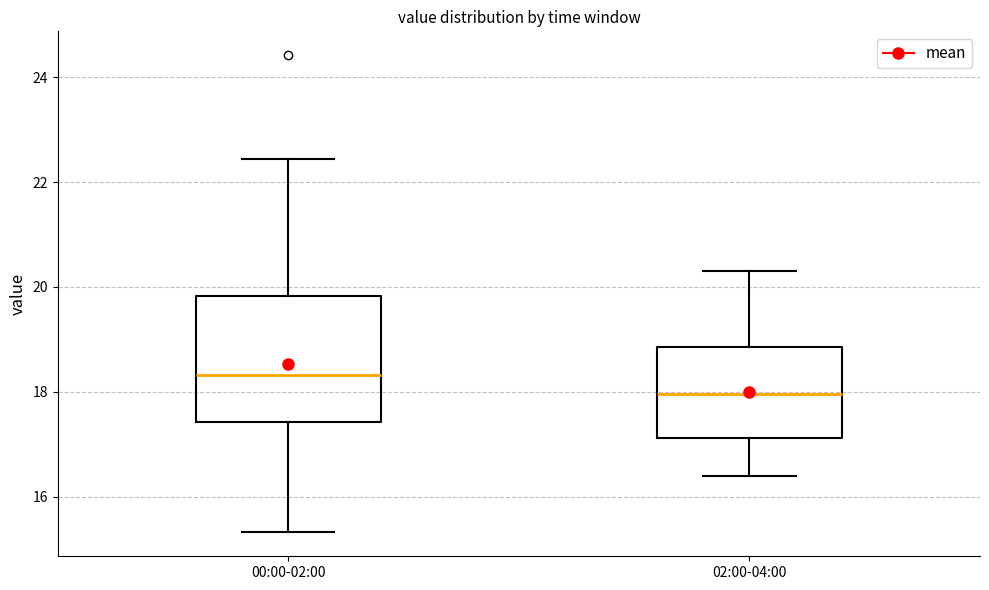

Where is the upper edge of the box for 02:00-04:00 on the y-axis? The values are not printed on the chart, so give them approximately, as read against the axis.

18.8